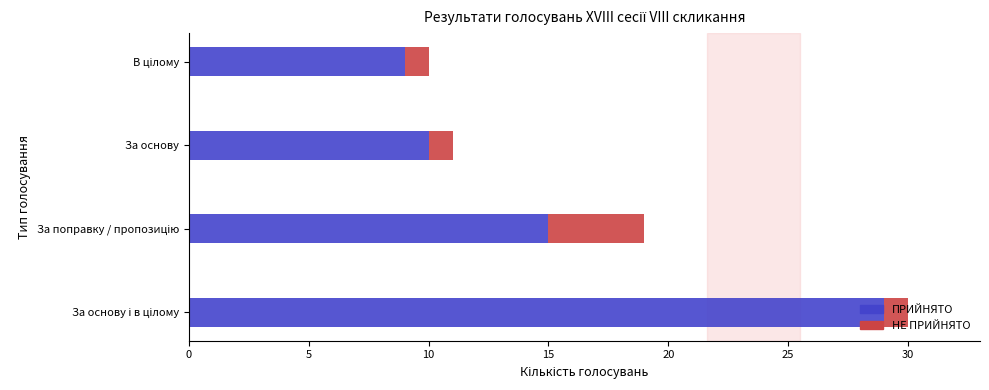

True or false: ПРИЙНЯТО has a value of 10 at За основу.

True